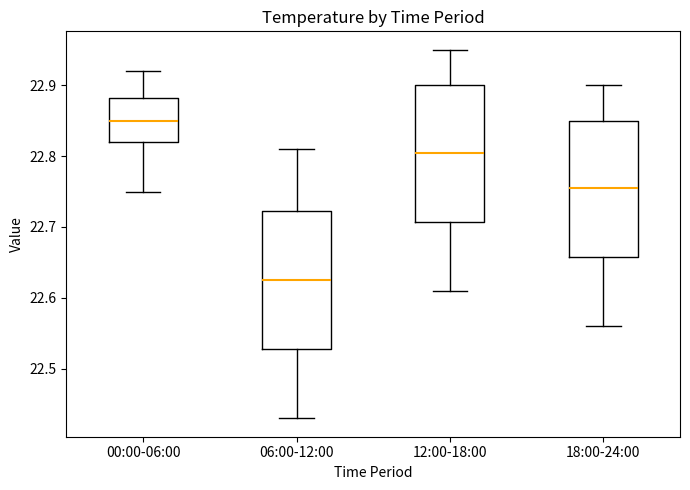

Which box's median line is the highest?

00:00-06:00